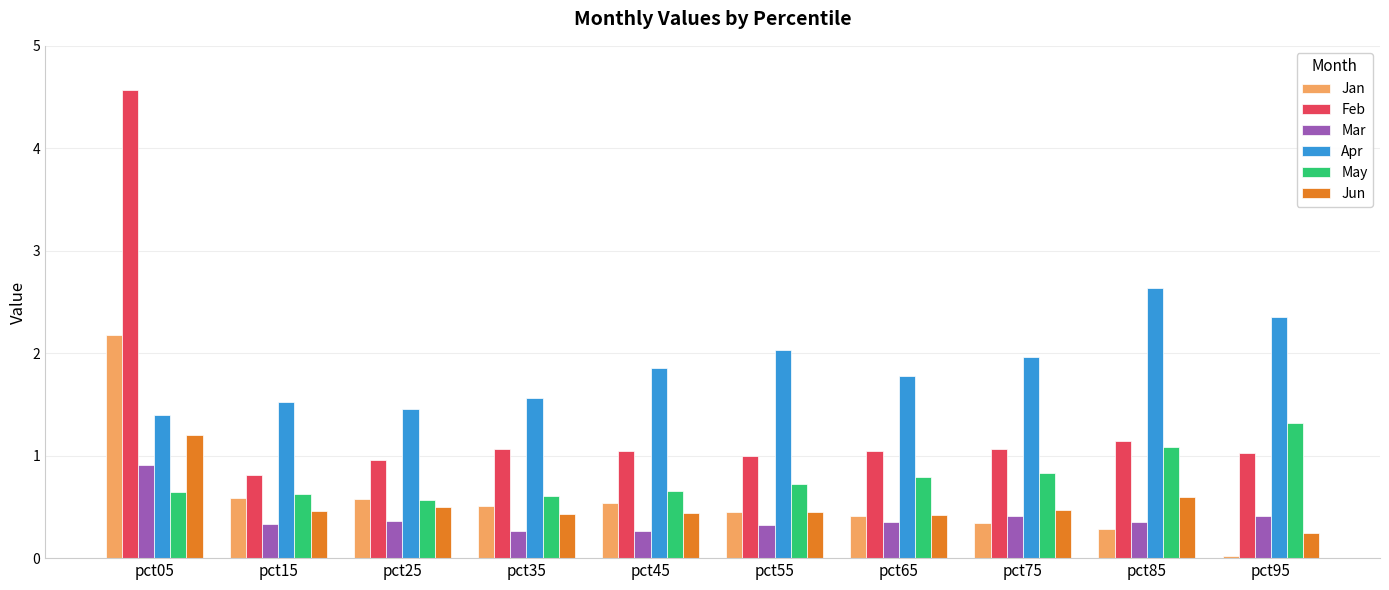

What are all the series names shown in the legend?

Jan, Feb, Mar, Apr, May, Jun